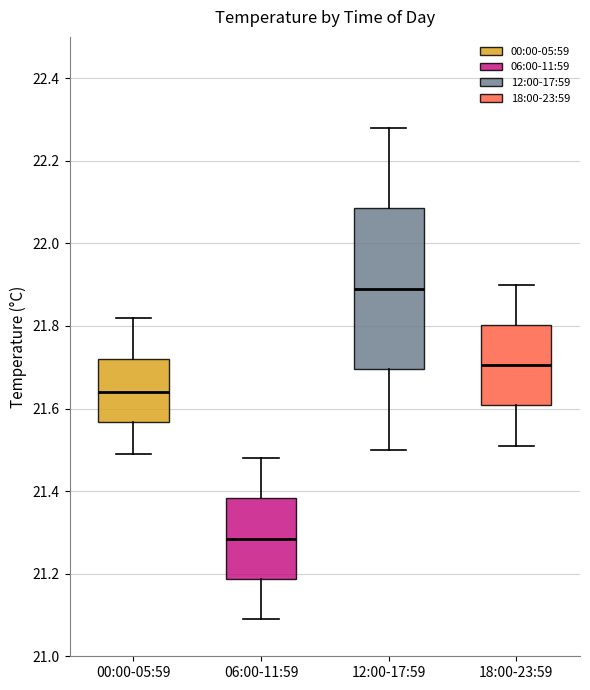

Comparing the boxes themselves (not the whiskers), which one is the tallest?

12:00-17:59